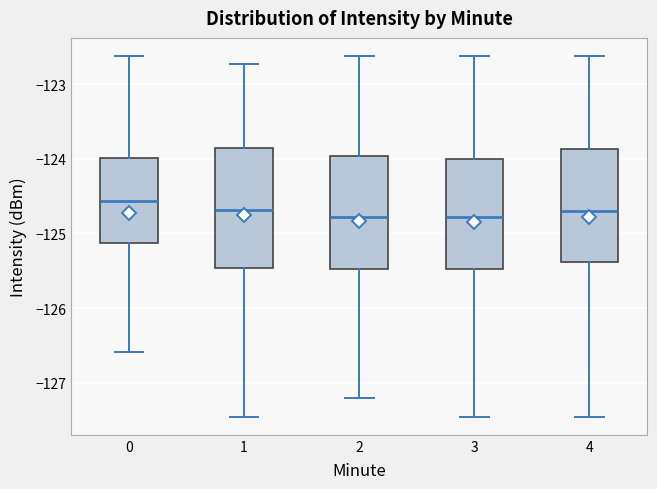

Reading left to right, transcribe this box plot: for each box, give where its median line is, the range the box spans, and where its two whiskers end, as read against the y-axis. The values are not printed on the chart, so give them approximately, as read against the axis.

0: median -124.6, box -125.1 to -124.0, whiskers -126.6 to -122.6
1: median -124.7, box -125.5 to -123.9, whiskers -127.5 to -122.7
2: median -124.8, box -125.5 to -124.0, whiskers -127.2 to -122.6
3: median -124.8, box -125.5 to -124.0, whiskers -127.5 to -122.6
4: median -124.7, box -125.4 to -123.9, whiskers -127.5 to -122.6